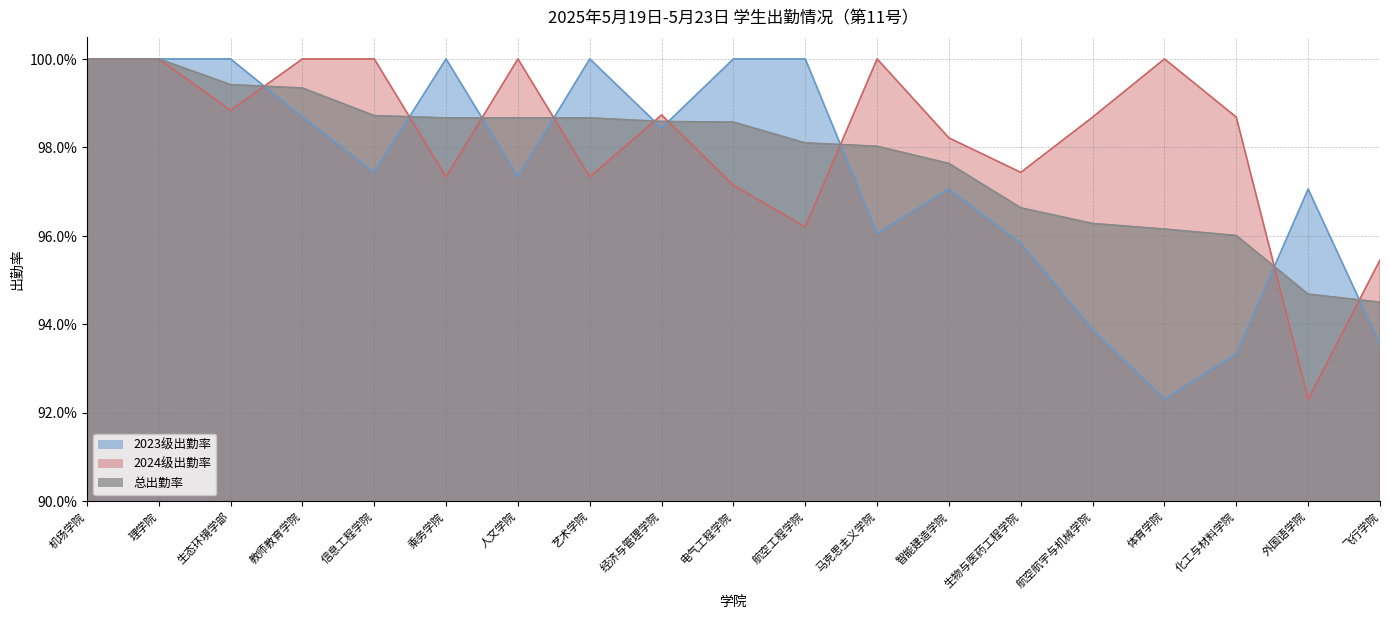

The value of 2024级出勤率 at 智能建造学院 is 1.4. True or false?

False